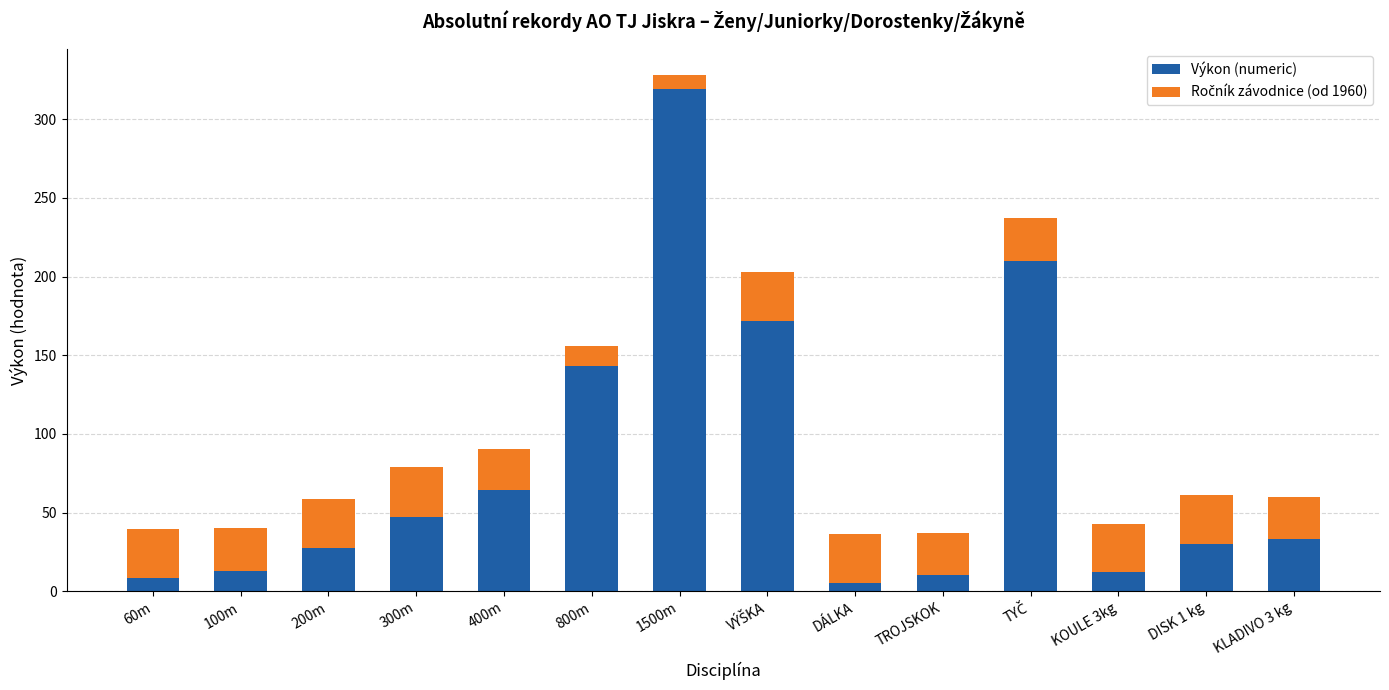

Which category has the highest value in the Výkon (numeric) series?

1500m